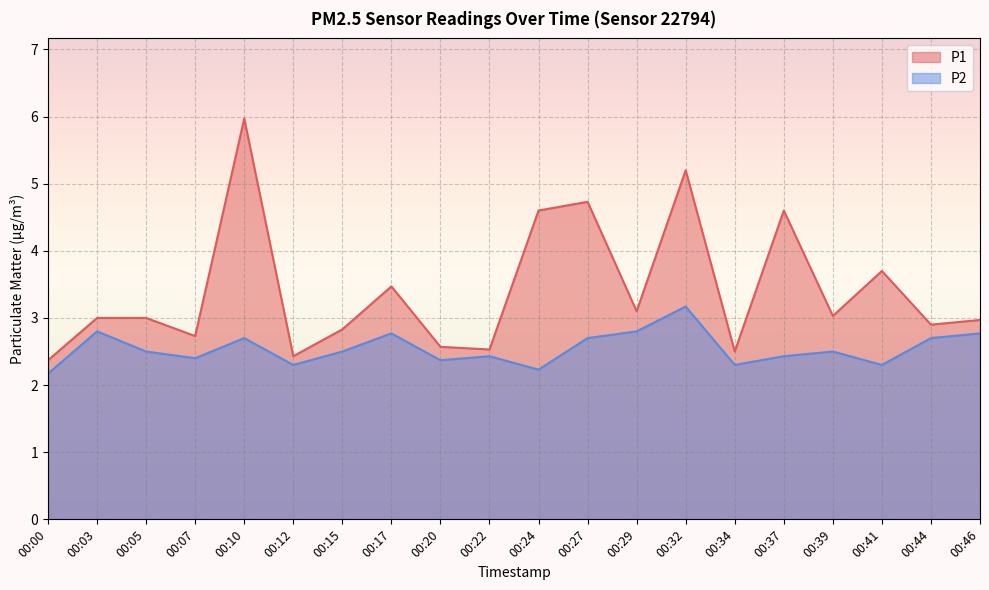

What is the sum of all P1 values?

68.2